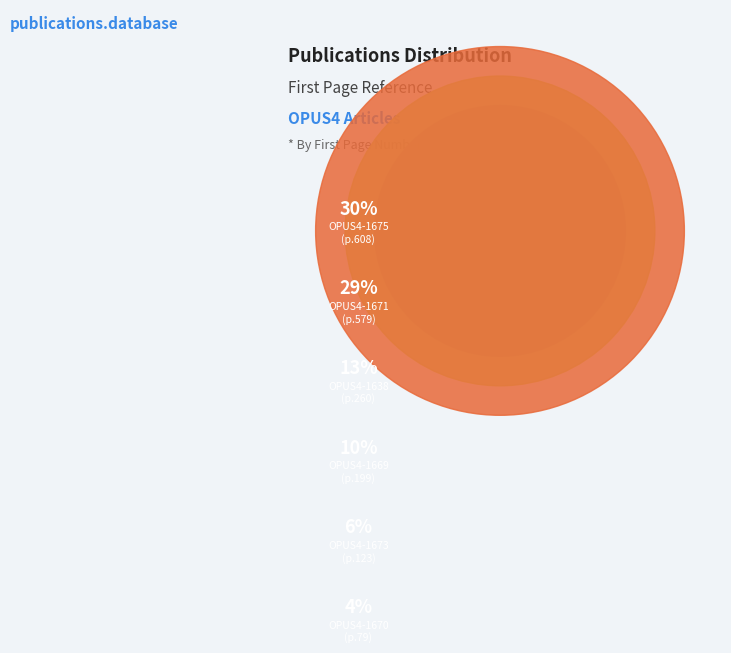

What portion of the pie excludes OPUS4-1675?

69.8%